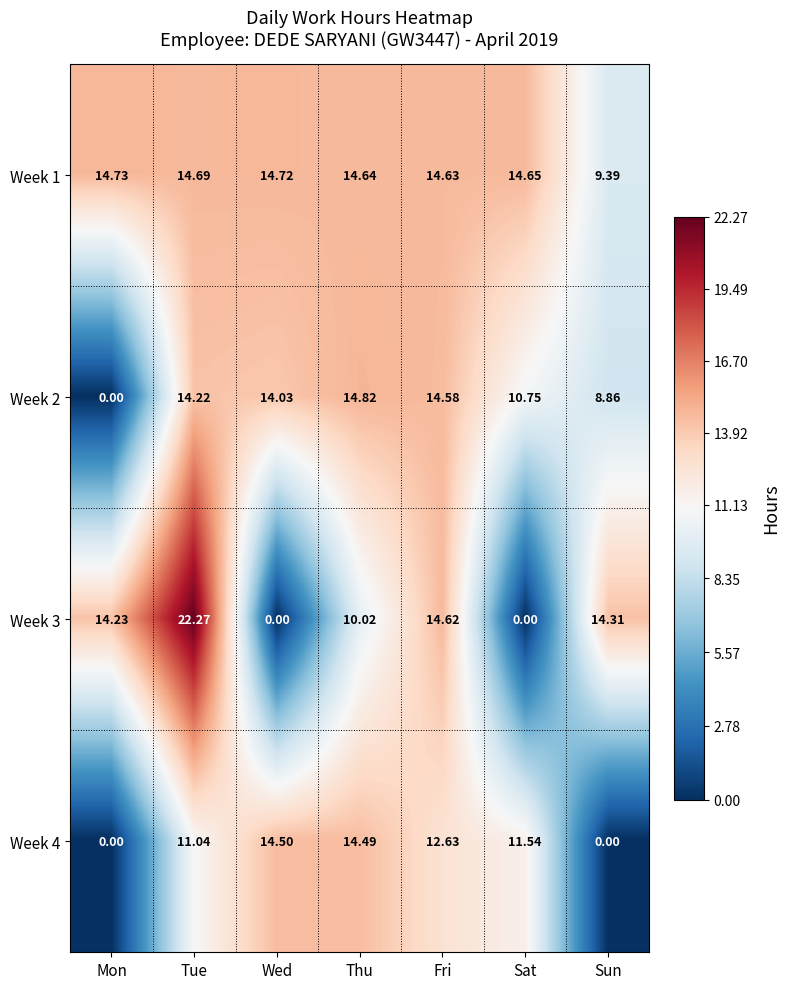

List the labels in order of Week 2 value, smallest first.

Mon, Sun, Sat, Wed, Tue, Fri, Thu